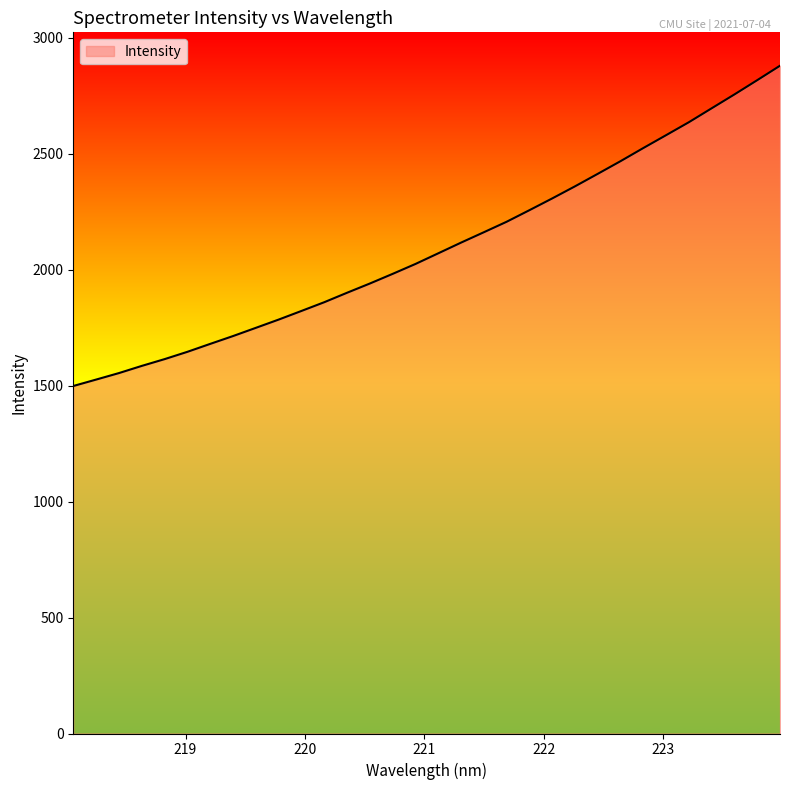

What is the greatest value displayed?

2878.7